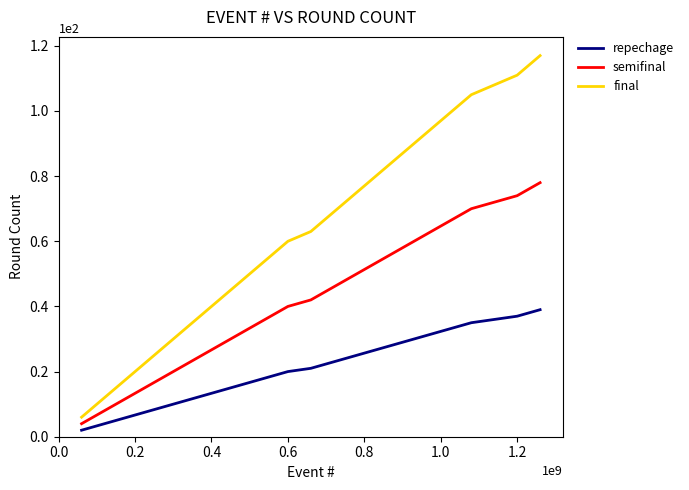

List the series in order of their overall mean, lowest first.

repechage, semifinal, final